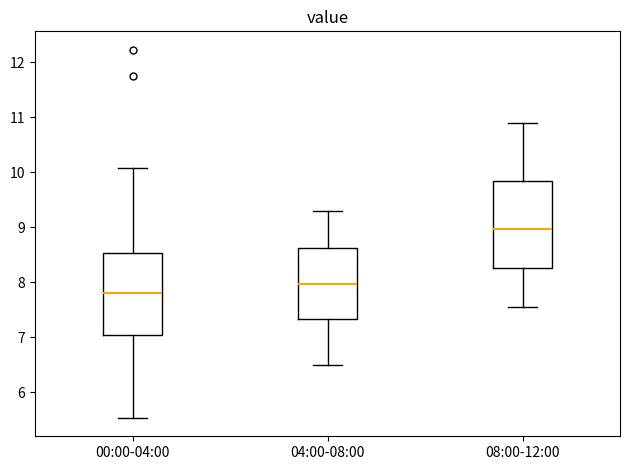

Reading left to right, transcribe this box plot: for each box, give where its median line is, the range the box spans, and where its two whiskers end, as read against the y-axis. The values are not printed on the chart, so give them approximately, as read against the axis.

00:00-04:00: median 7.8, box 7.0 to 8.5, whiskers 5.5 to 10.1
04:00-08:00: median 8.0, box 7.3 to 8.6, whiskers 6.5 to 9.3
08:00-12:00: median 9.0, box 8.3 to 9.8, whiskers 7.6 to 10.9